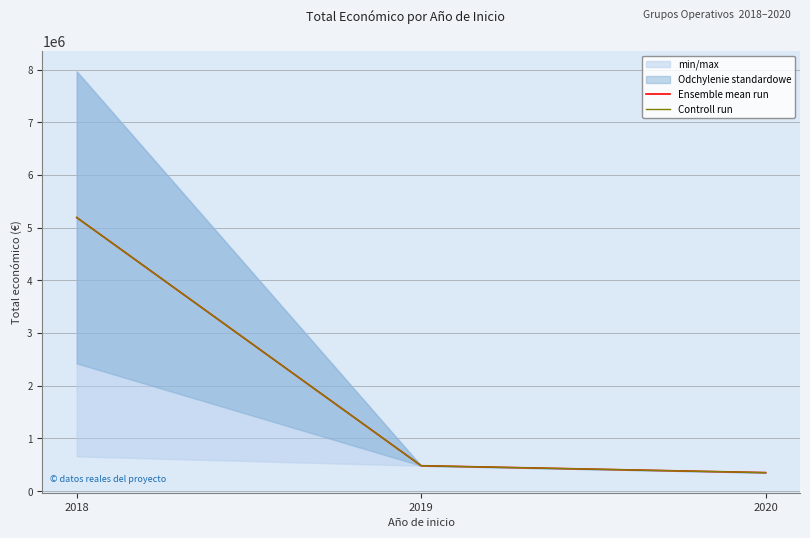

The Ensemble mean run series shows 480156.0 at 2019. True or false?

True